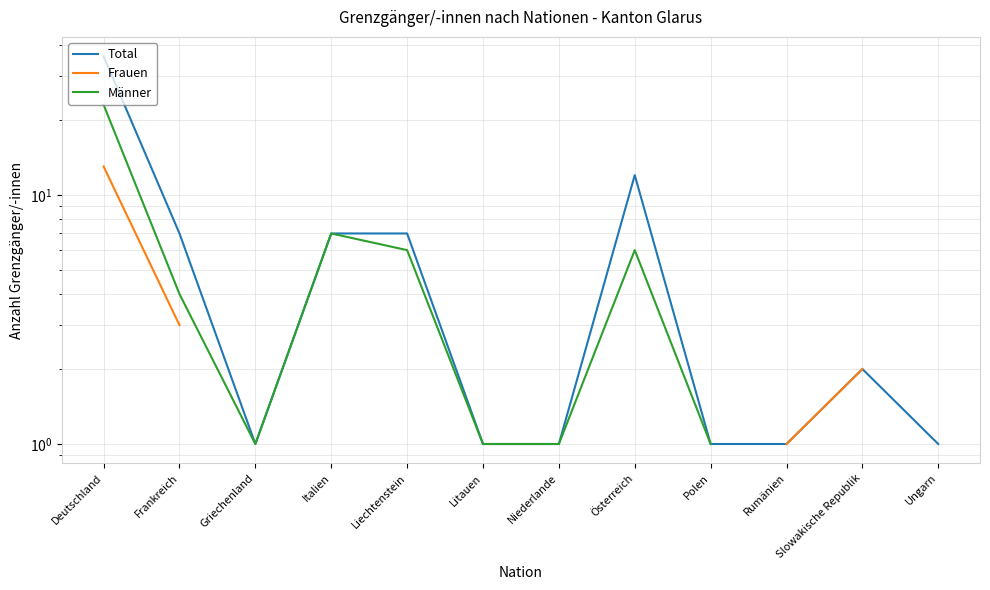

Is it true that Männer equals 7.1 at Frankreich?

False